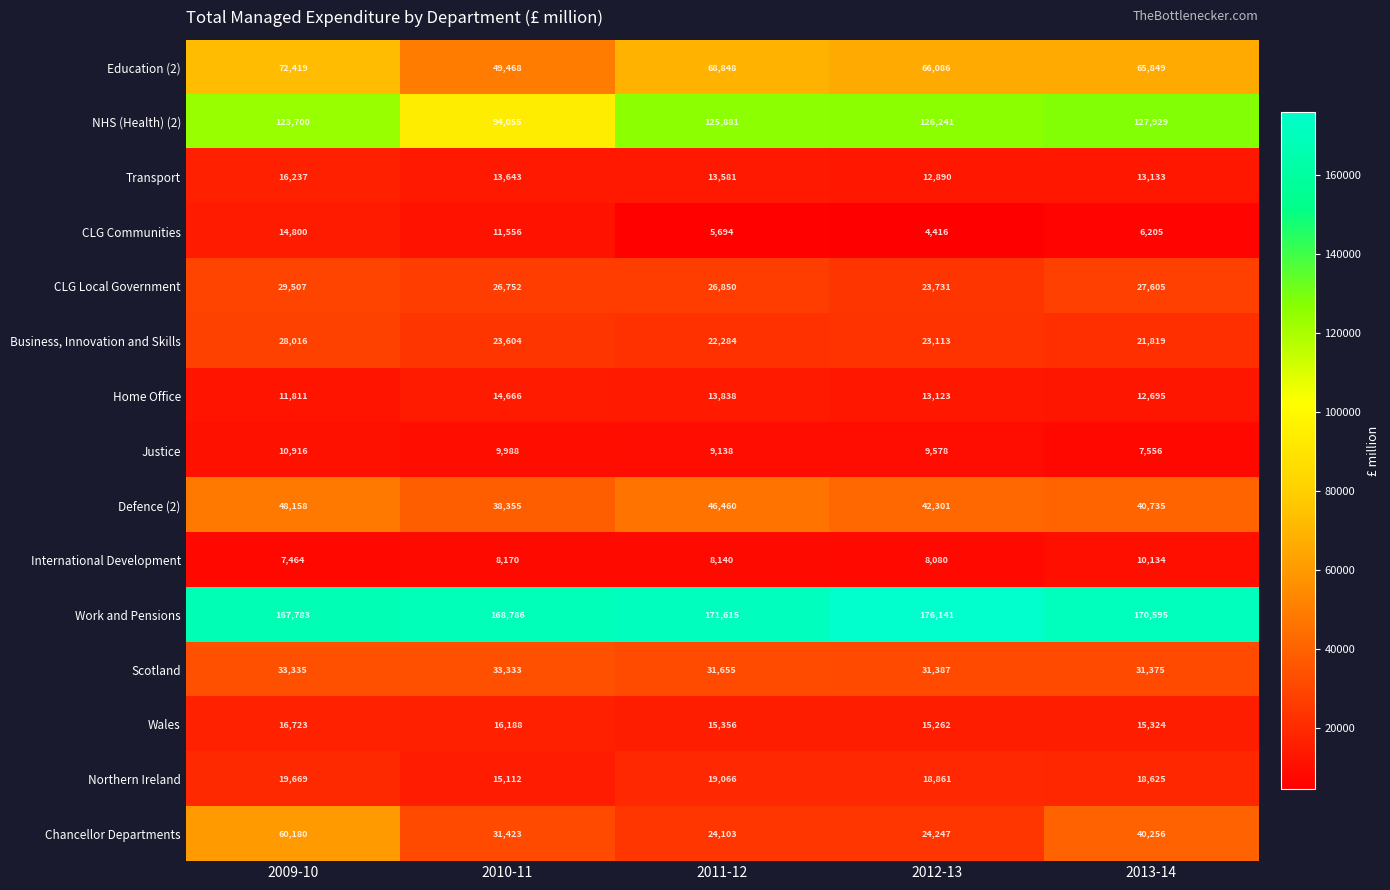

How many data points does each series have?

5